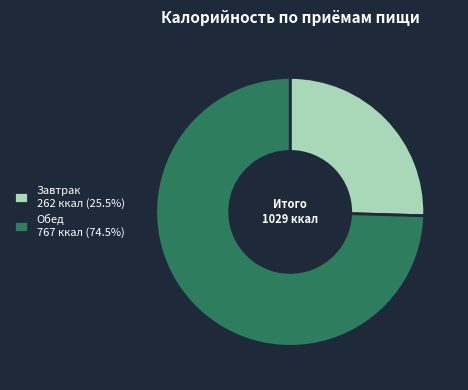

Approximately how many times larger is the value at Обед 767 ккал (74.5%) compared to Завтрак 262 ккал (25.5%)?

2.9